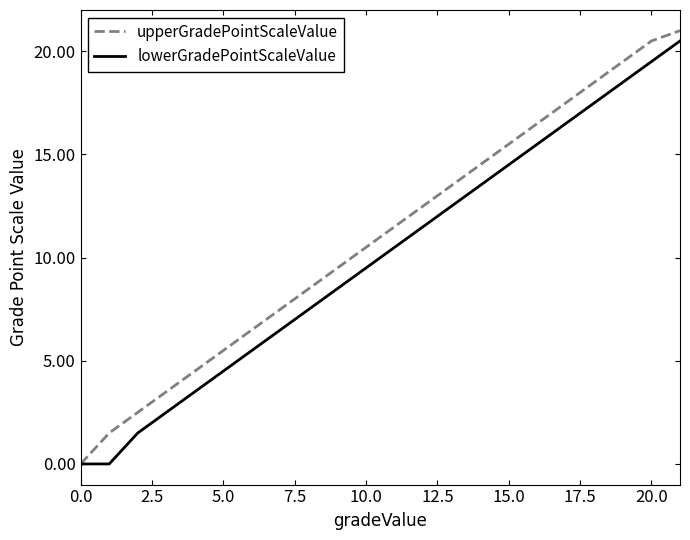

Which series has the widest spread of values?

upperGradePointScaleValue